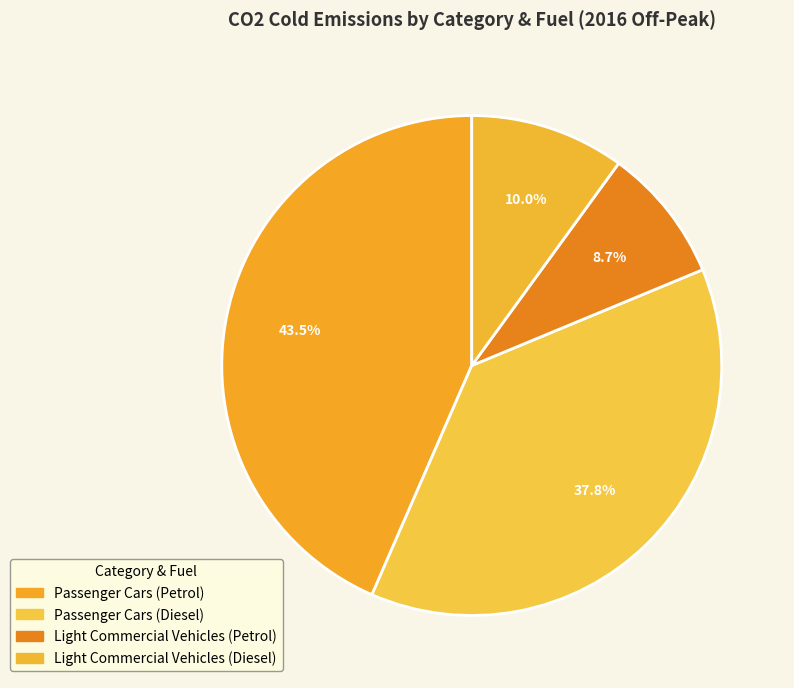

Which slice is the smallest?

Light Commercial Vehicles (Petrol)